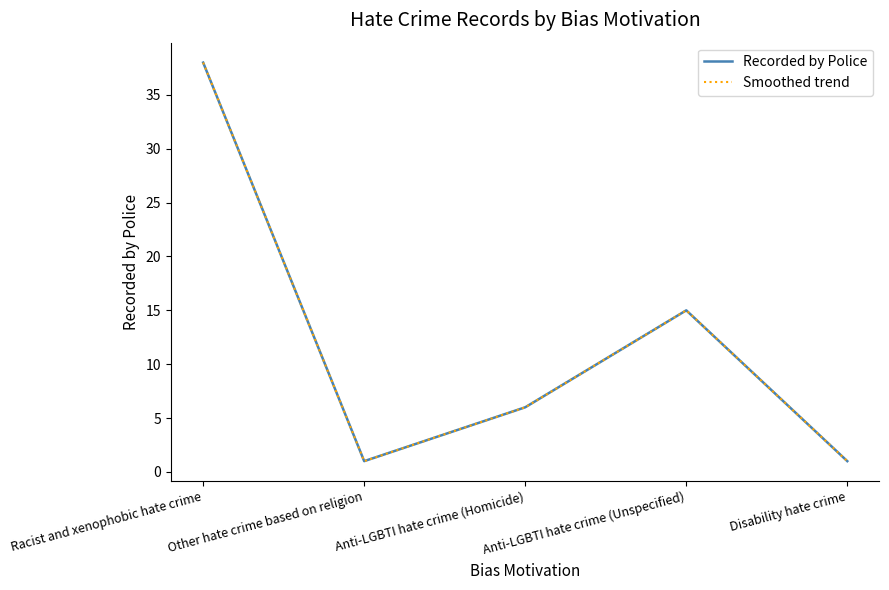

What is the highest value of the Recorded by Police series?

38